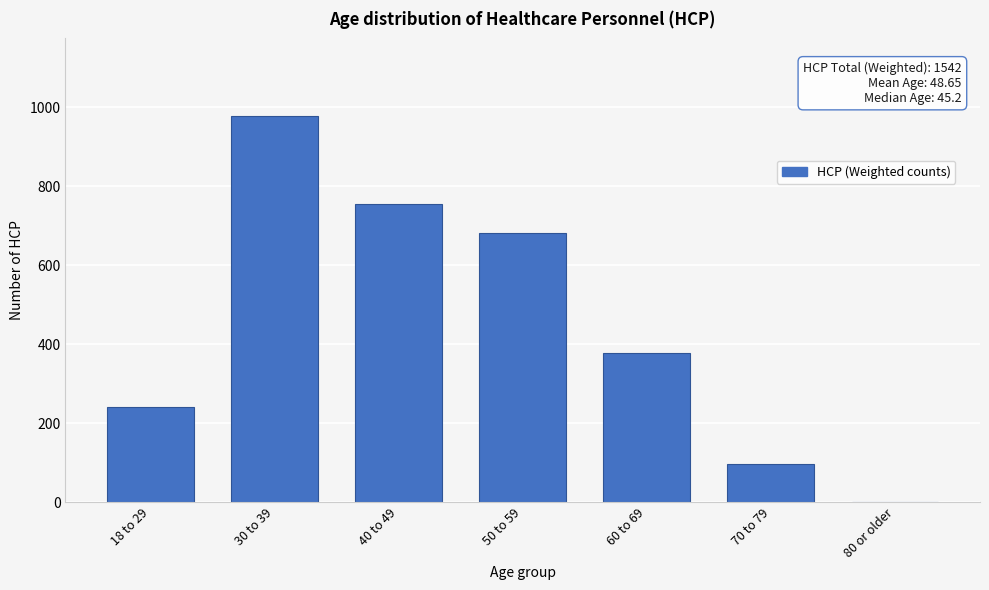

Reading left to right, what are all the values shown in this chart?

18 to 29=241	30 to 39=979	40 to 49=756	50 to 59=681	60 to 69=378	70 to 79=98	80 or older=1